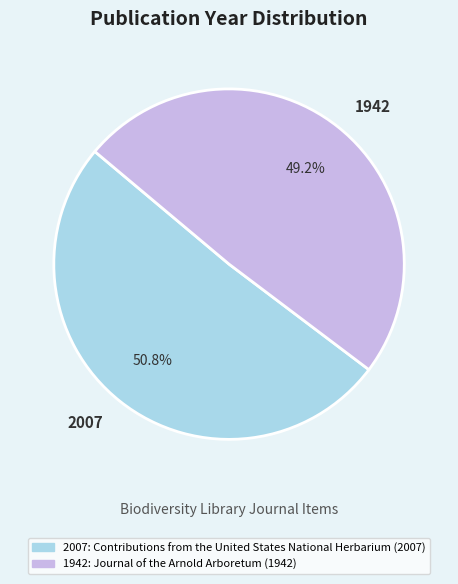

How many slices are in this pie chart?

2